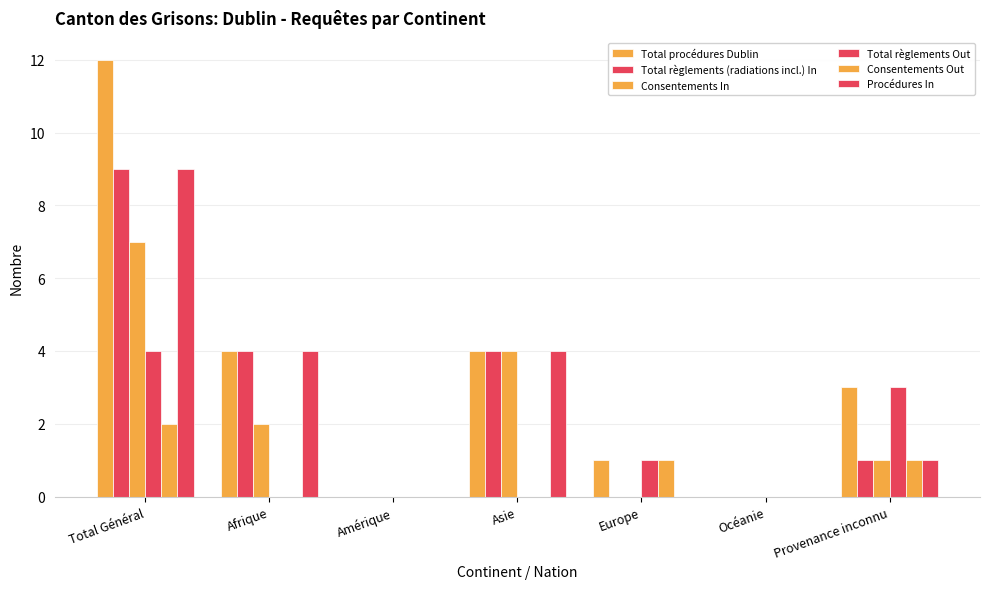

Are the bars horizontal?

No